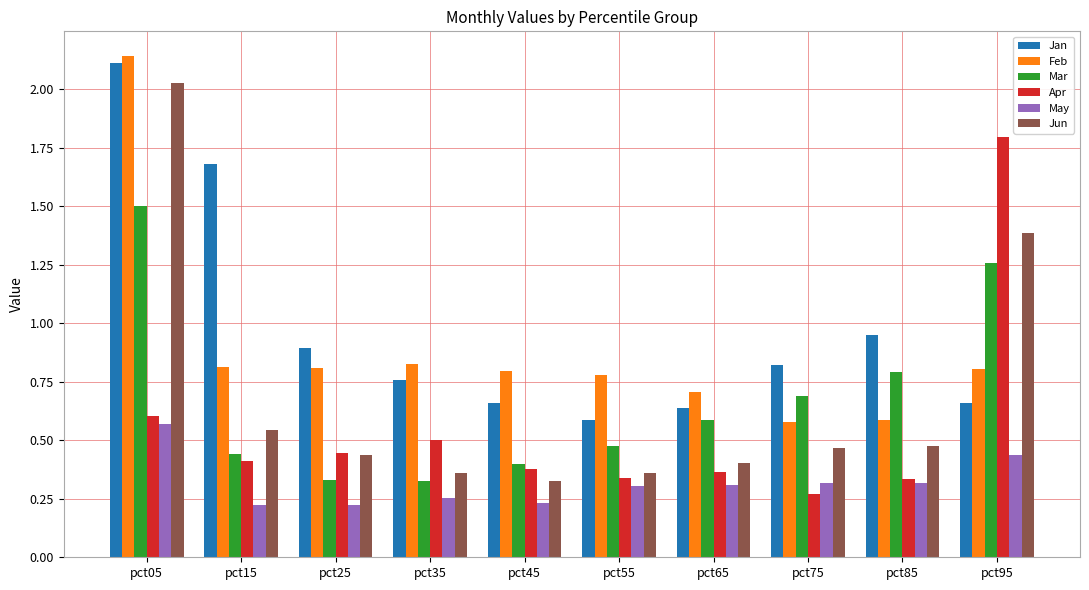

Which series has the largest total across all categories?

Jan